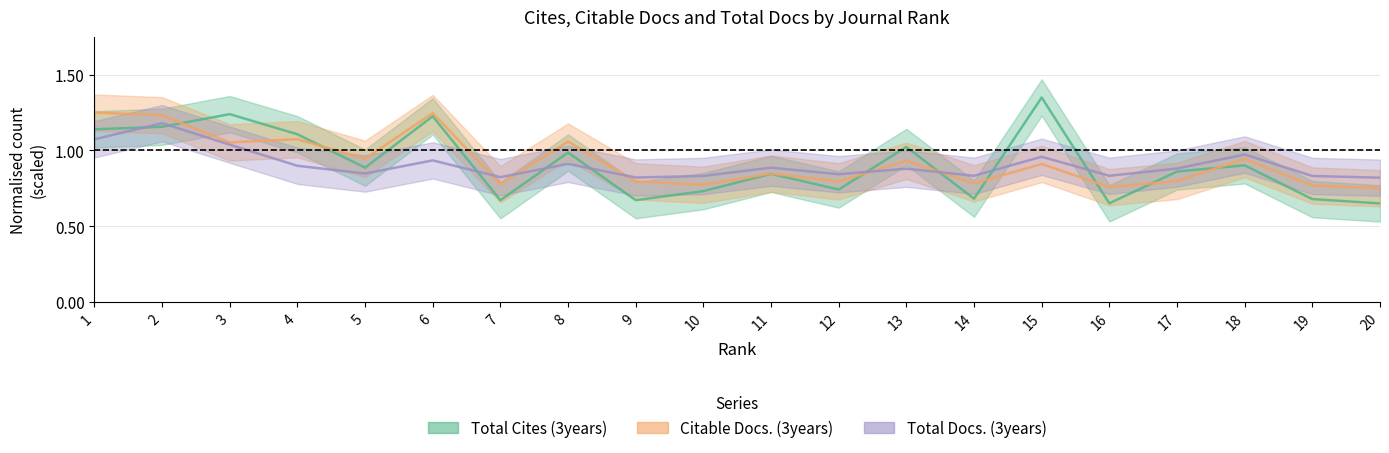

What are all the series names shown in the legend?

Total Cites (3years), Citable Docs. (3years), Total Docs. (3years)